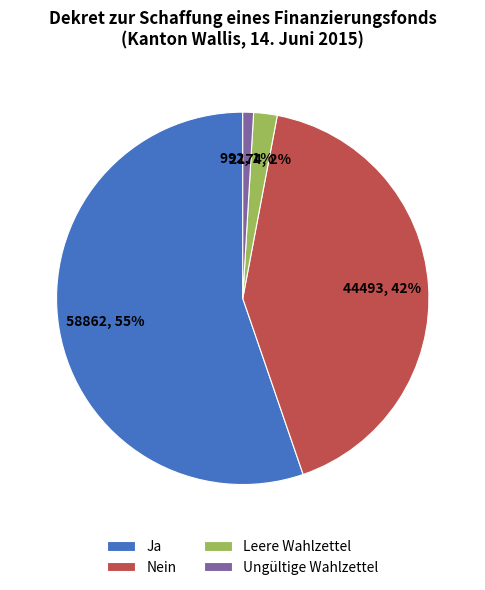

How many slices are in this pie chart?

4